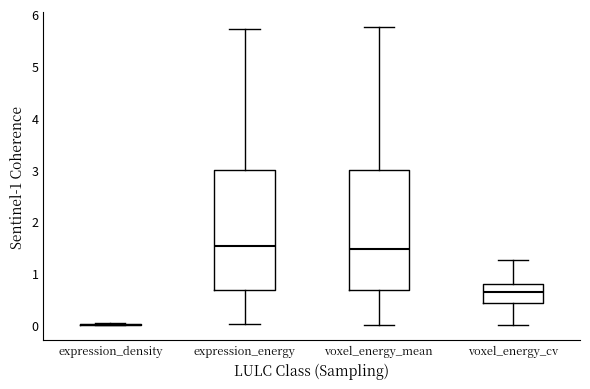

Reading left to right, transcribe this box plot: for each box, give where its median line is, the range the box spans, and where its two whiskers end, as read against the y-axis. The values are not printed on the chart, so give them approximately, as read against the axis.

expression_density: box collapsed to a line at 0.0, whiskers 0.0 to 0.0
expression_energy: median 1.5, box 0.7 to 3.0, whiskers 0.0 to 5.7
voxel_energy_mean: median 1.5, box 0.7 to 3.0, whiskers 0.0 to 5.7
voxel_energy_cv: median 0.6, box 0.4 to 0.8, whiskers 0.0 to 1.3